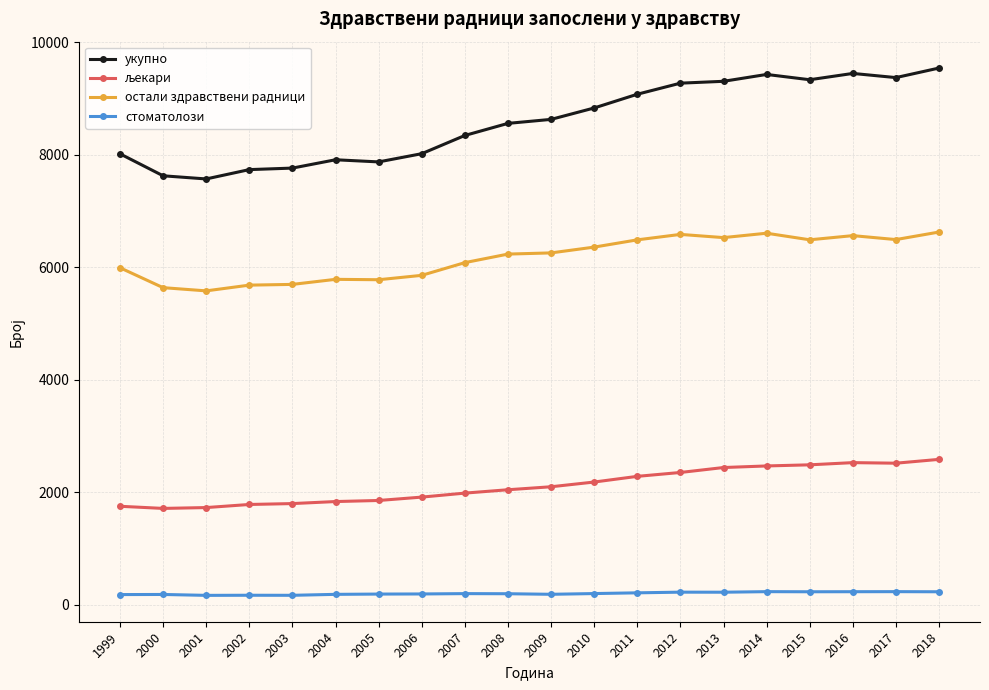

True or false: остали здравствени радници and укупно cross at least once.

False